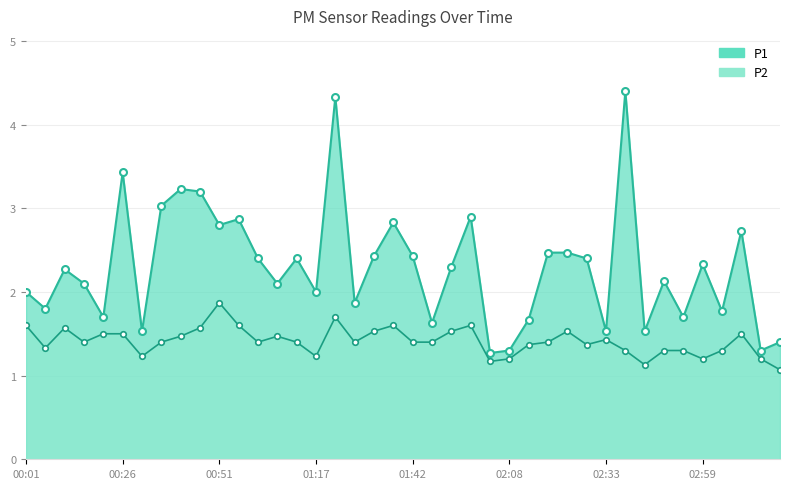

Is it true that P1_line equals 1.4 at 00:51?

False